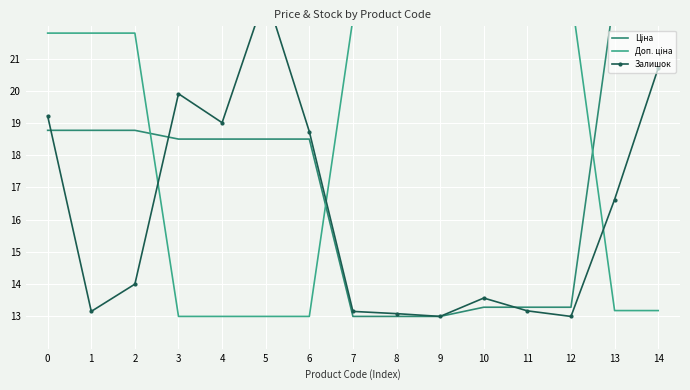

What is the maximum value shown in the chart?

23.0